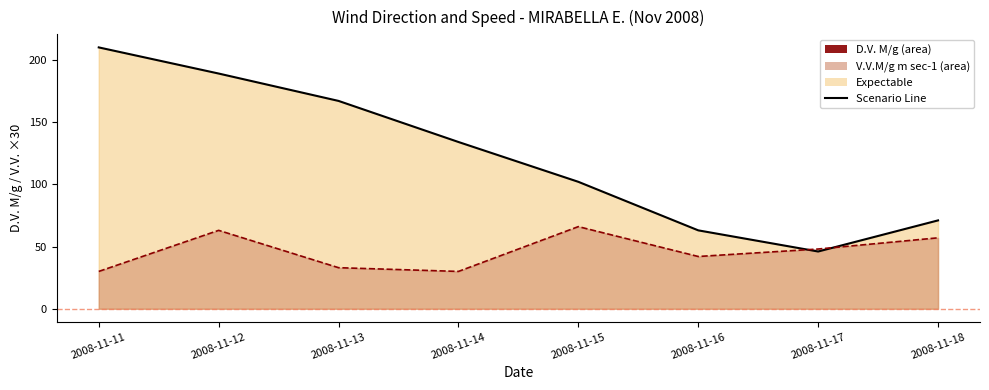

Reading left to right, transcribe all the data shown in this chart.

D.V. M/g (line): 2008-11-11=210	2008-11-12=189	2008-11-13=167	2008-11-14=134	2008-11-15=102	2008-11-16=63	2008-11-17=46	2008-11-18=71
V.V.M/g m sec-1 (line): 2008-11-11=30	2008-11-12=63	2008-11-13=33	2008-11-14=30	2008-11-15=66	2008-11-16=42	2008-11-17=48	2008-11-18=57